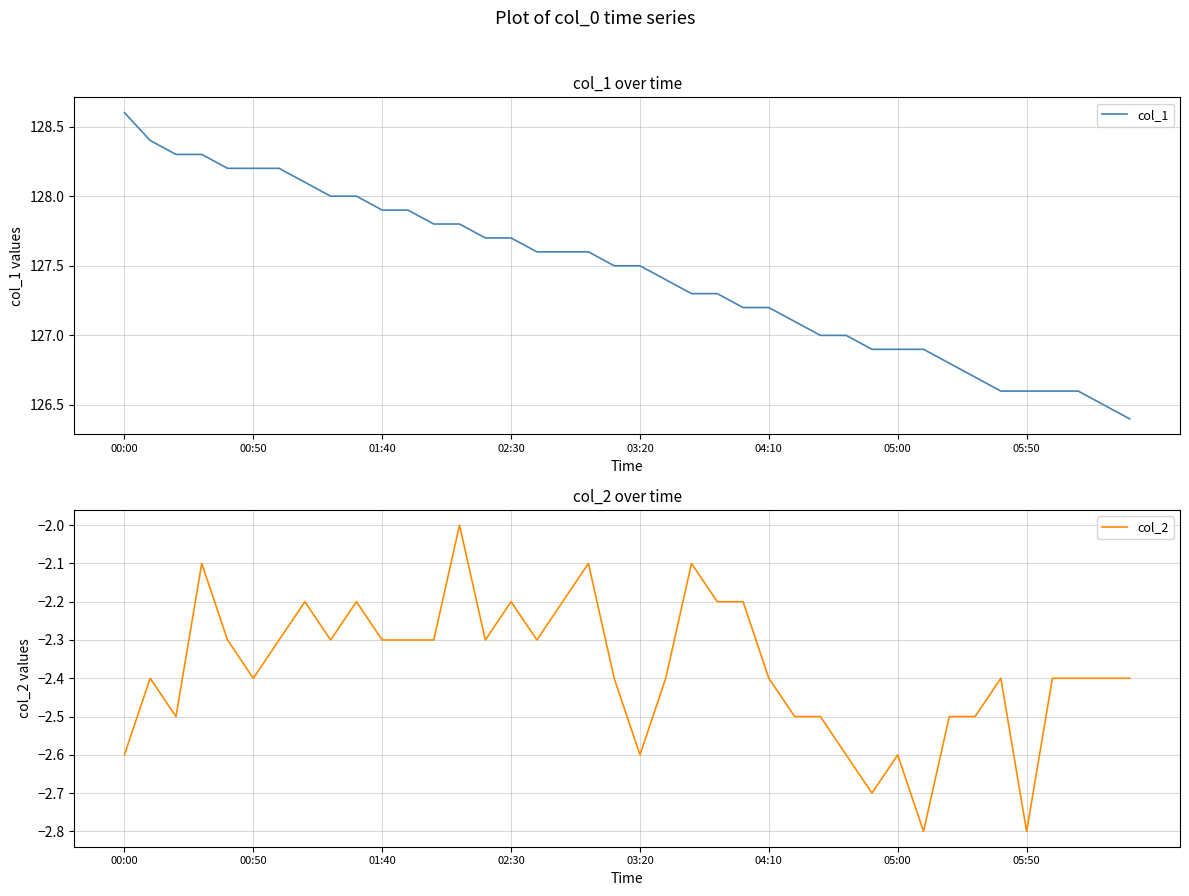

At which category does the chart reach its minimum across all series?

31